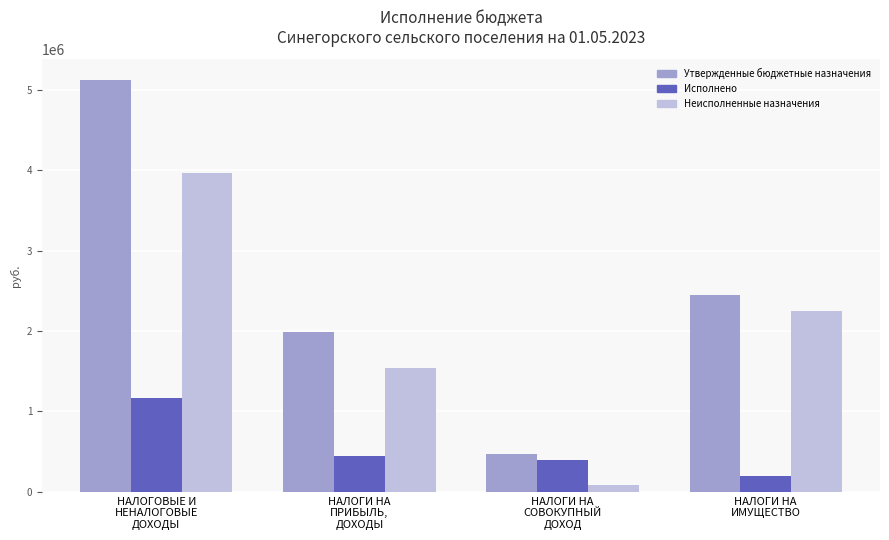

Between НАЛОГОВЫЕ И
НЕНАЛОГОВЫЕ
ДОХОДЫ and НАЛОГИ НА
СОВОКУПНЫЙ
ДОХОД, which series saw the biggest shift?

Утвержденные бюджетные назначения